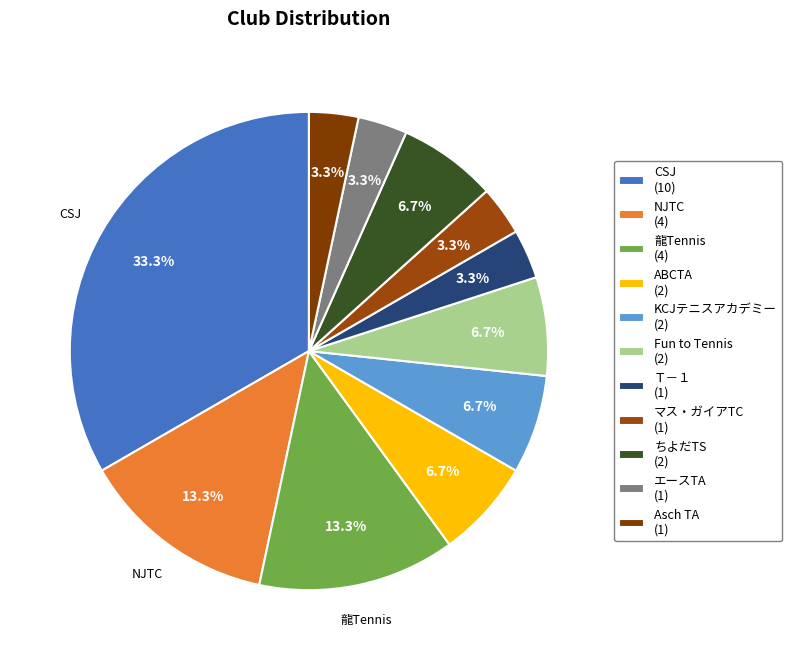

The Fun to Tennis slice represents 7% of the pie. True or false?

True